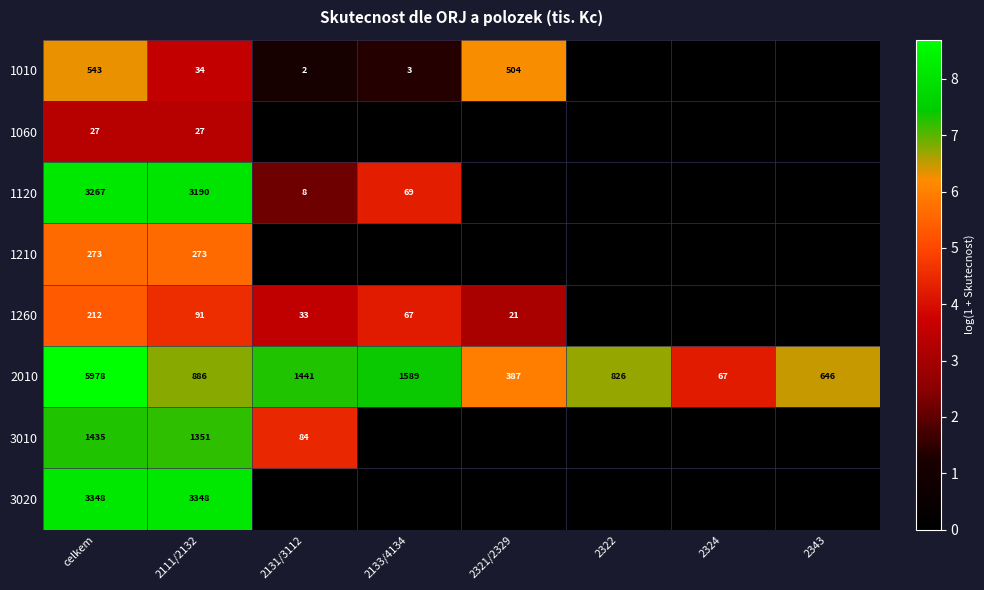

The value of 3010 at celkem is 10.9. True or false?

False